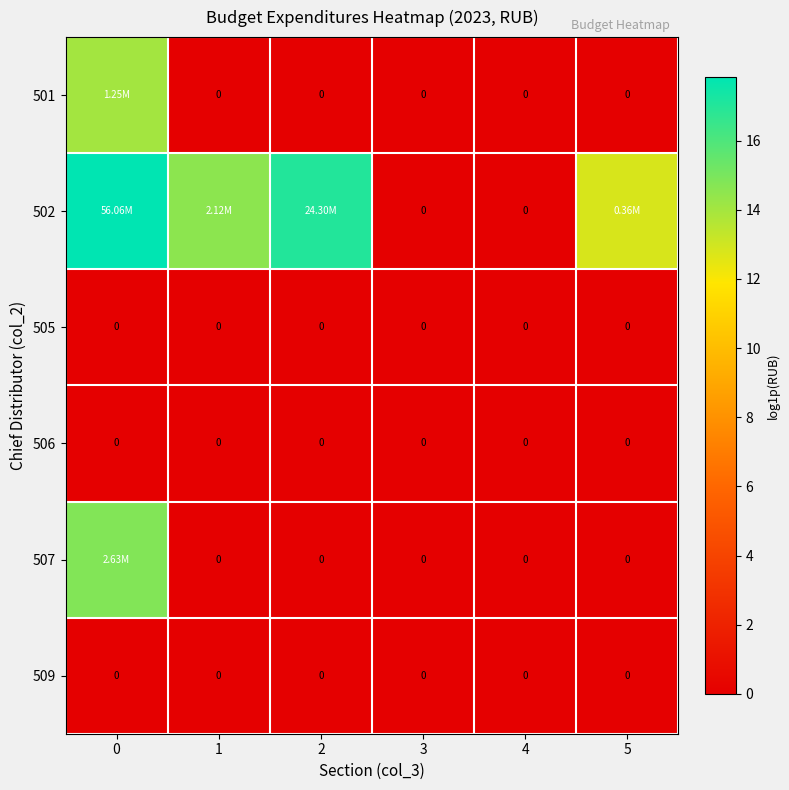

List the series in order of their peak value, lowest first.

505, 506, 509, 501, 507, 502